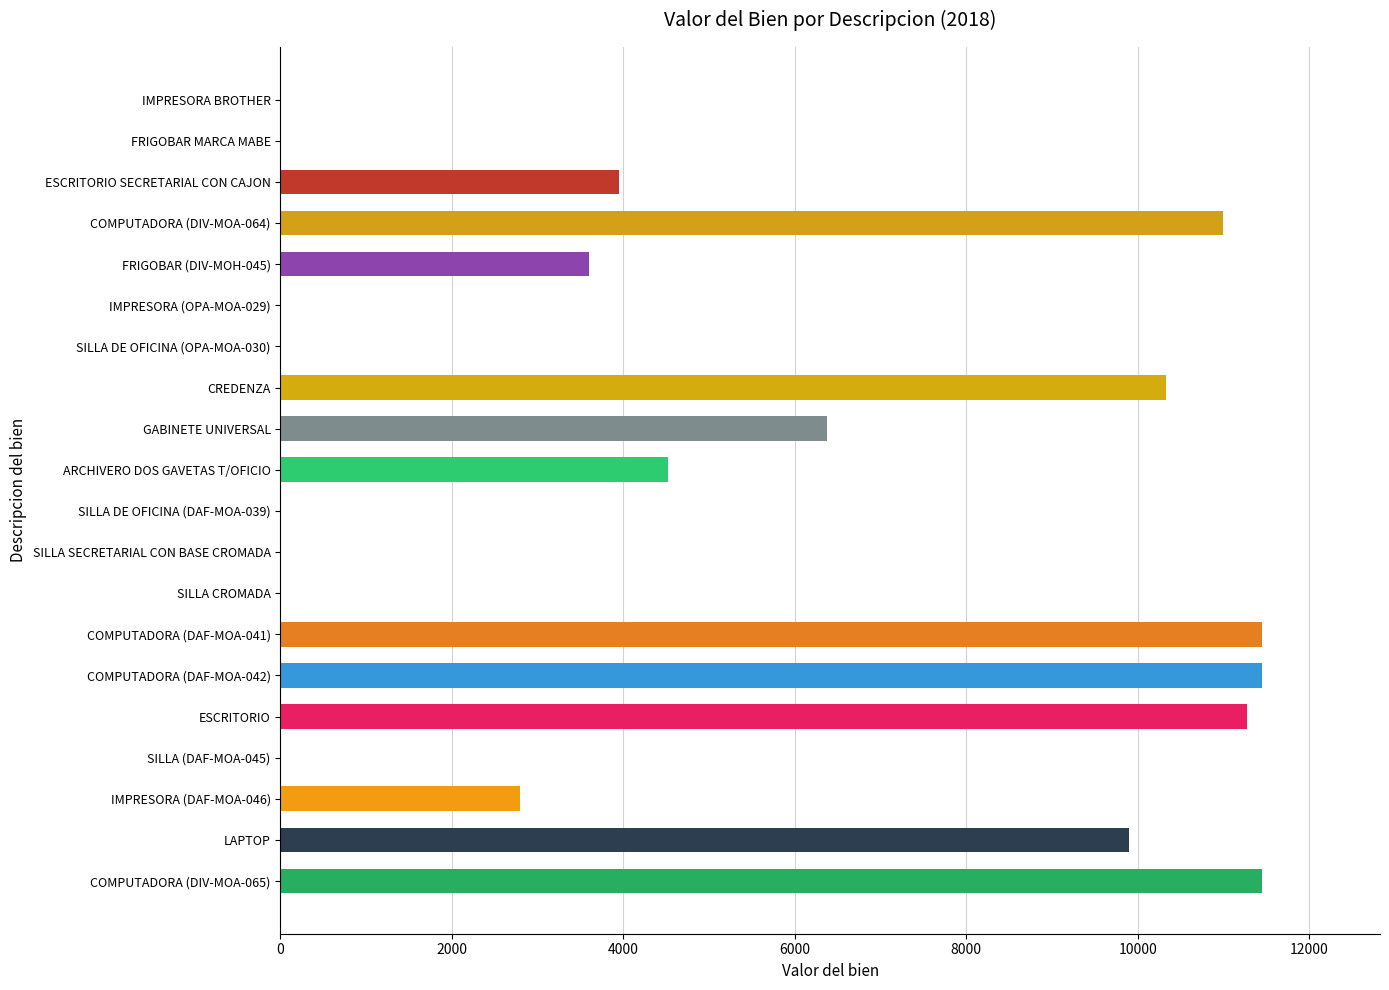

What is the ratio of the value at COMPUTADORA (DAF-MOA-042) to the value at COMPUTADORA (DIV-MOA-065)?

1.0